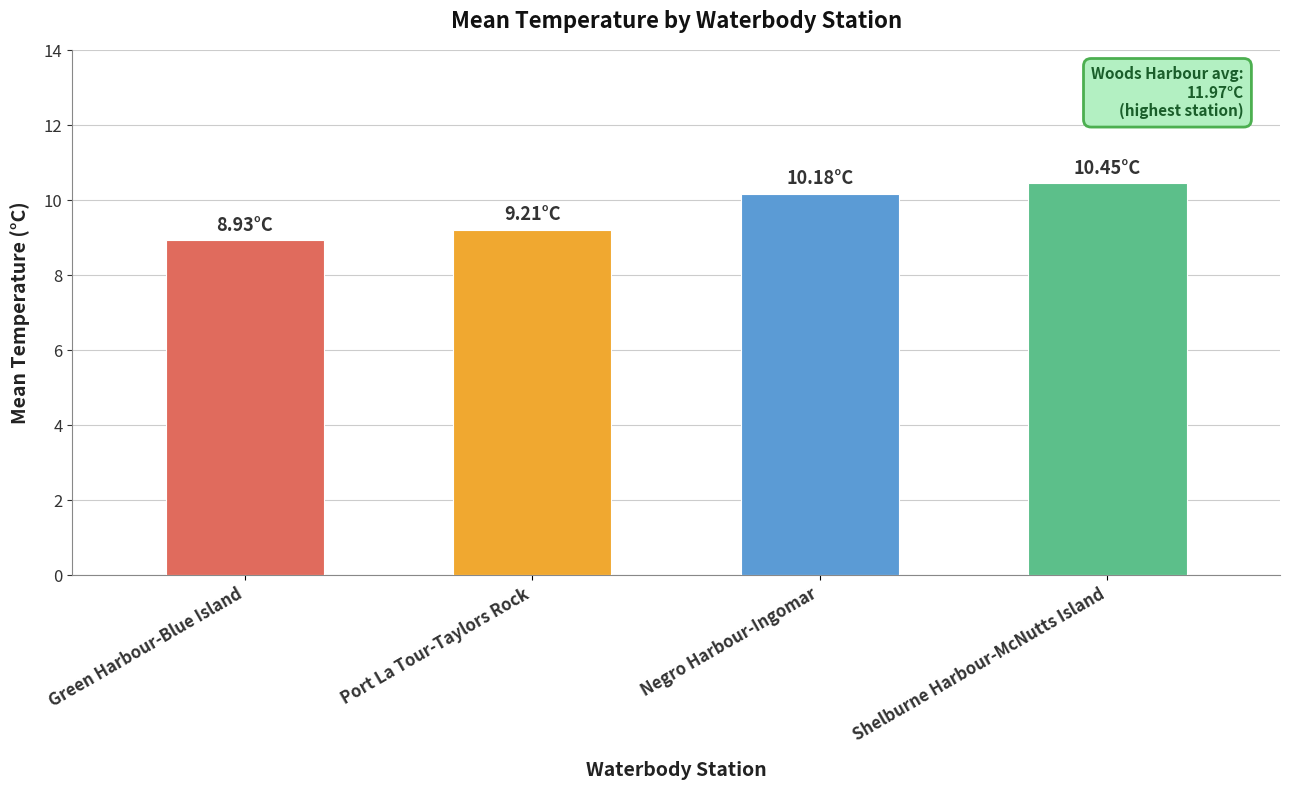

Reading right to left, transcribe all the data shown in this chart.

10.4	10.2	9.2	8.9